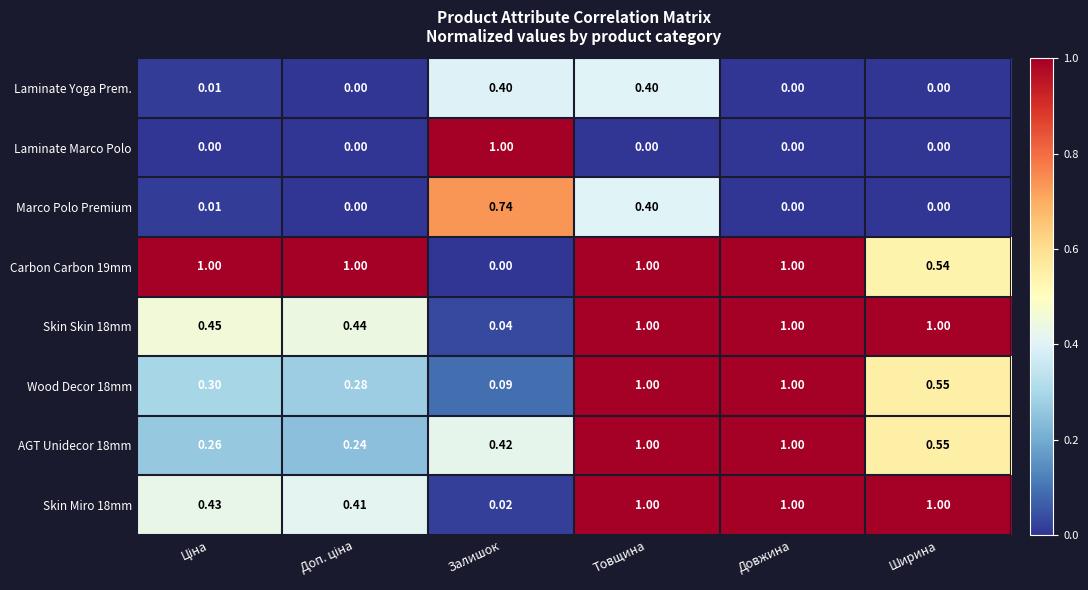

How many positive values does the Marco Polo Premium series have?

3